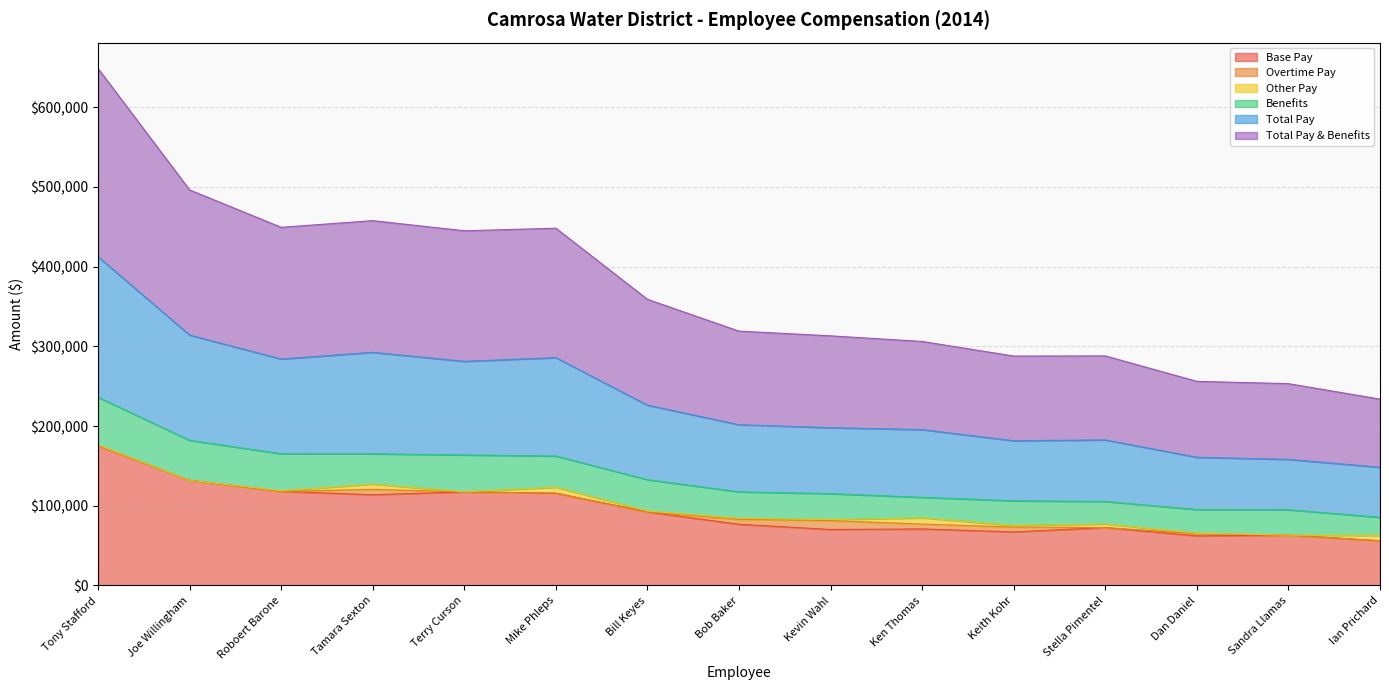

True or false: Total Pay and Base Pay intersect in this chart.

False